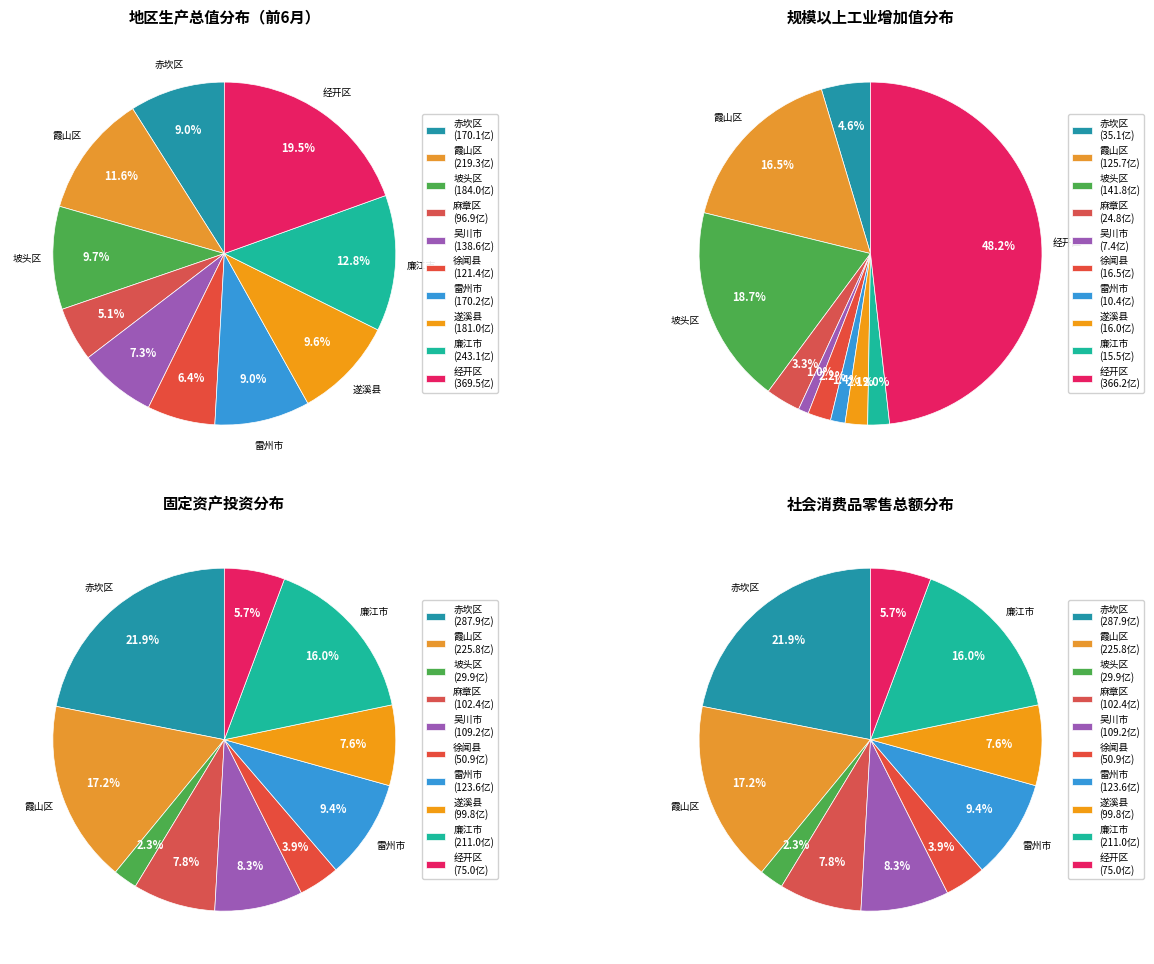

Does 经开区 represent more than half of the total?

No